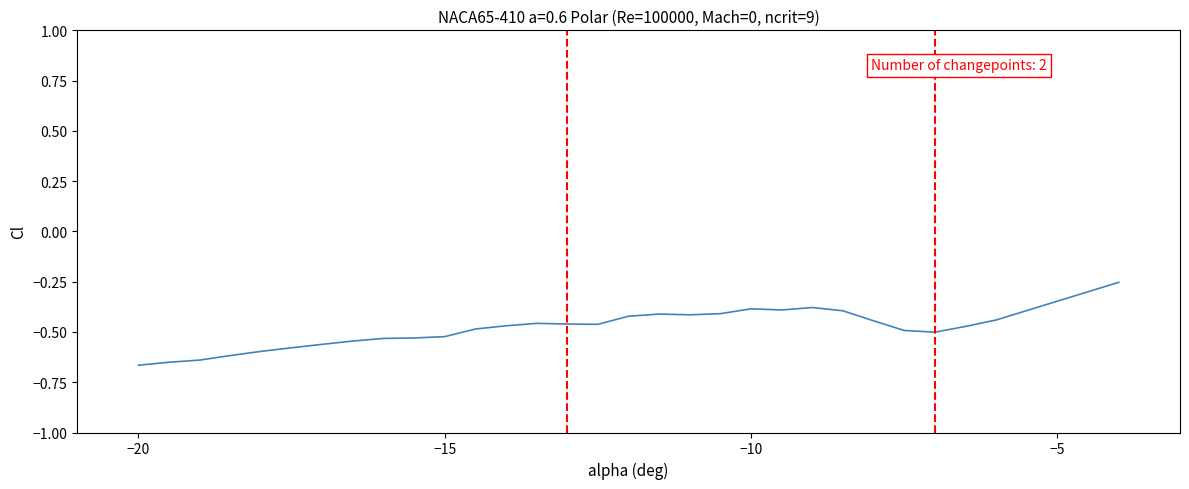

Is this an area chart (filled region under the line)?

No